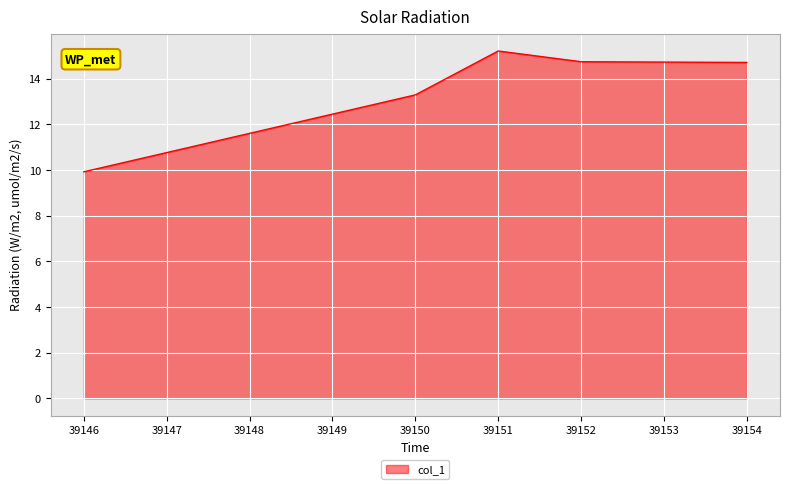

Which category has the lowest value across all series?

39146